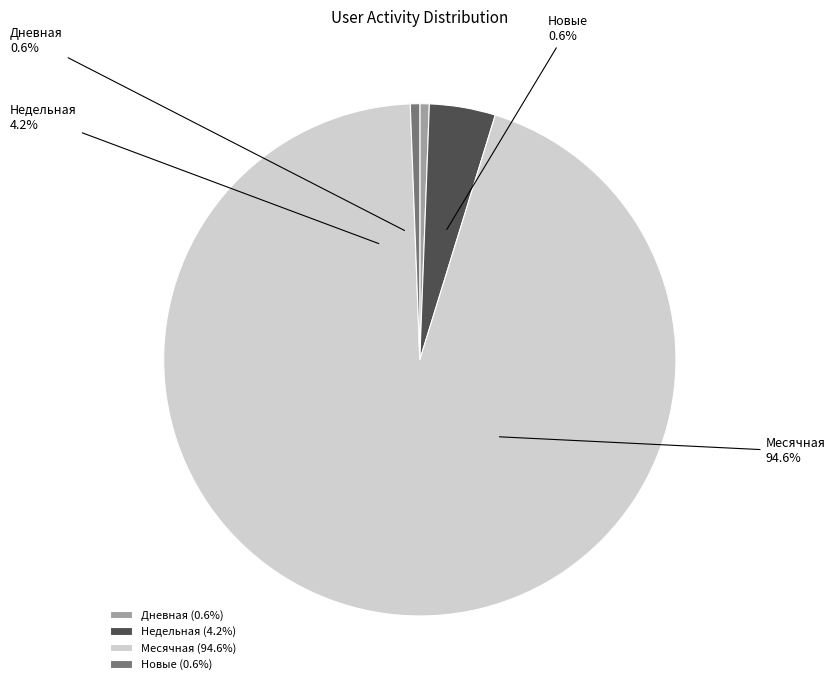

The Дневная slice represents 1% of the pie. True or false?

True